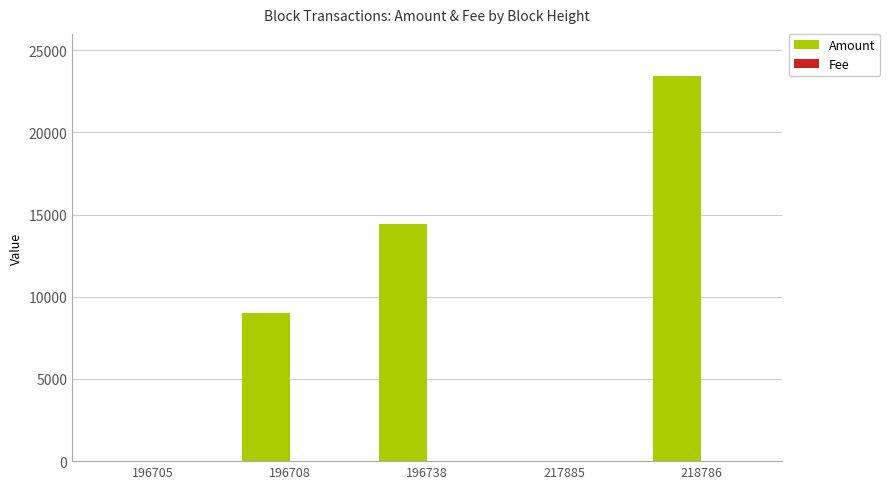

At which category is the sum across all series the highest?

218786